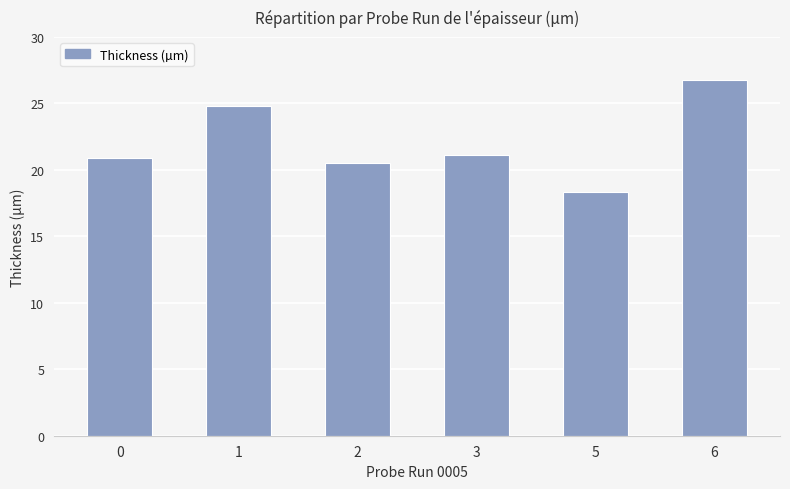

Reading left to right, what are all the values shown in this chart?

20.9	24.8	20.5	21.1	18.3	26.8